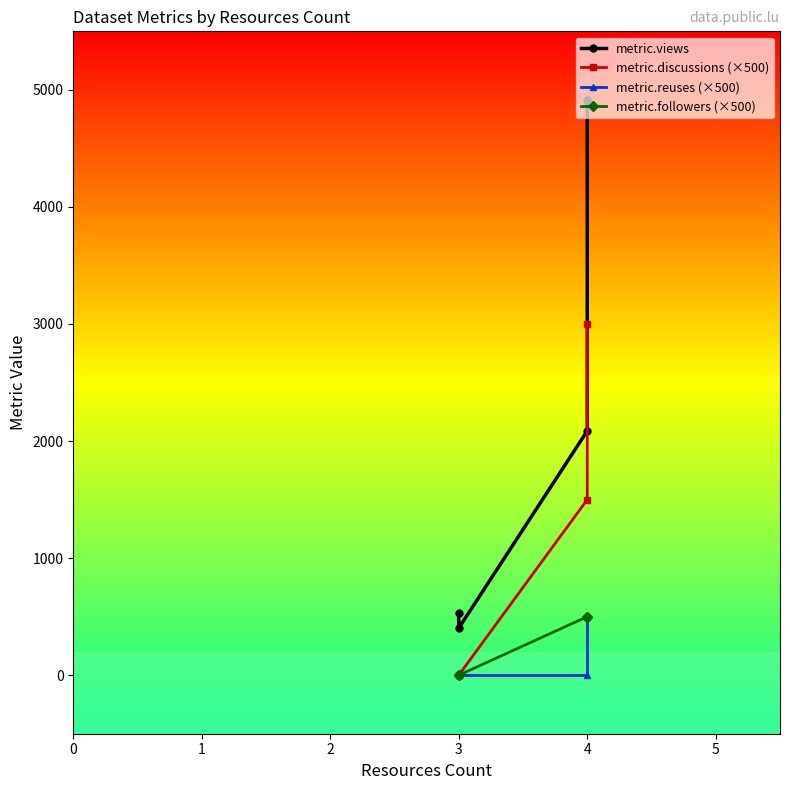

How many lines are shown in the chart?

4